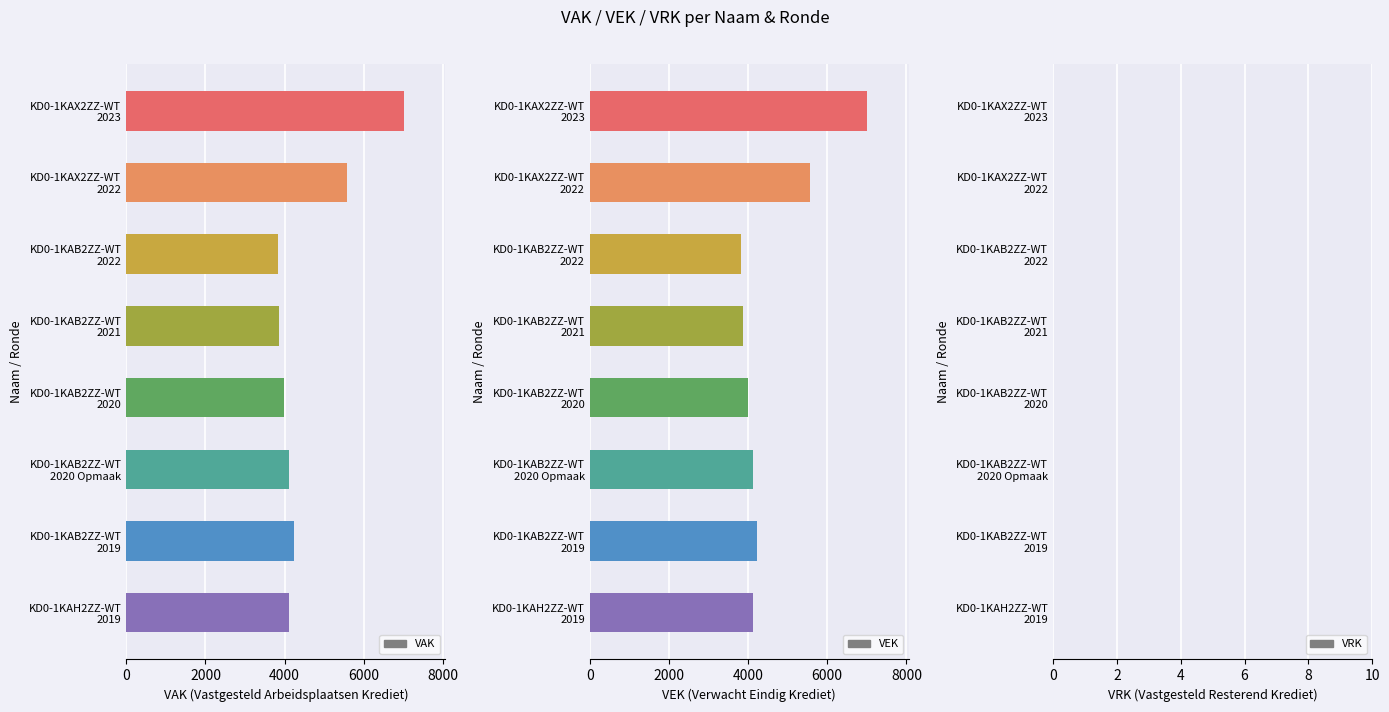

How many series are shown in this chart?

3